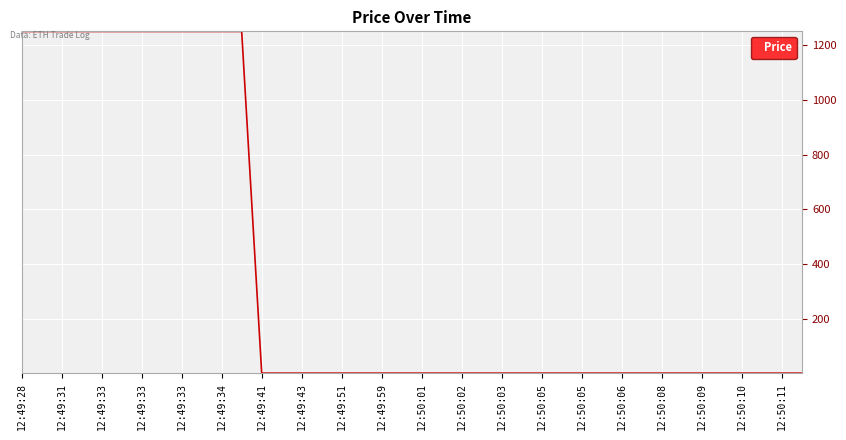

Reading left to right, transcribe all the data shown in this chart.

1251.2	1251.2	1251.2	1251.2	1251.2	1251.2	1251.2	1251.2	1251.2	1251.2	1251.2	1251.2	1.1	1.1	1.1	1.1	1.1	1.1	1.1	1.1	1.1	1.1	1.1	1.1	1.1	1.1	1.1	1.1	1.1	1.1	1.1	1.1	1.1	1.1	1.1	1.1	1.1	1.1	1.1	1.1